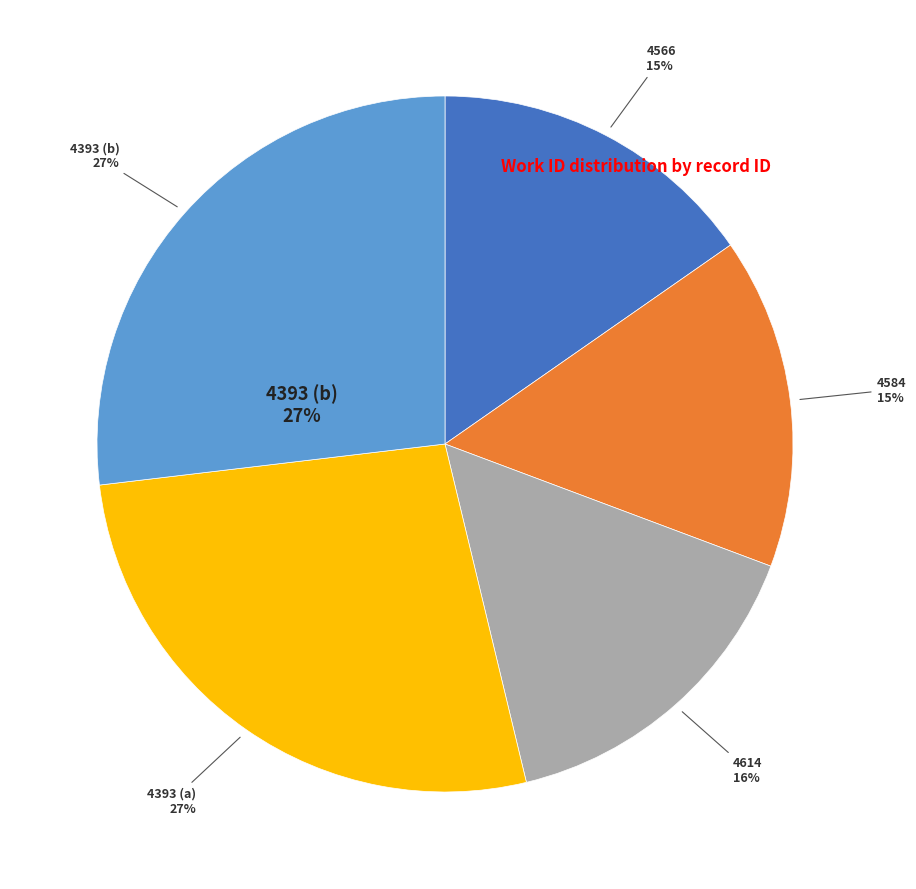

To the nearest percent, what percentage of the pie is 4584?

15%